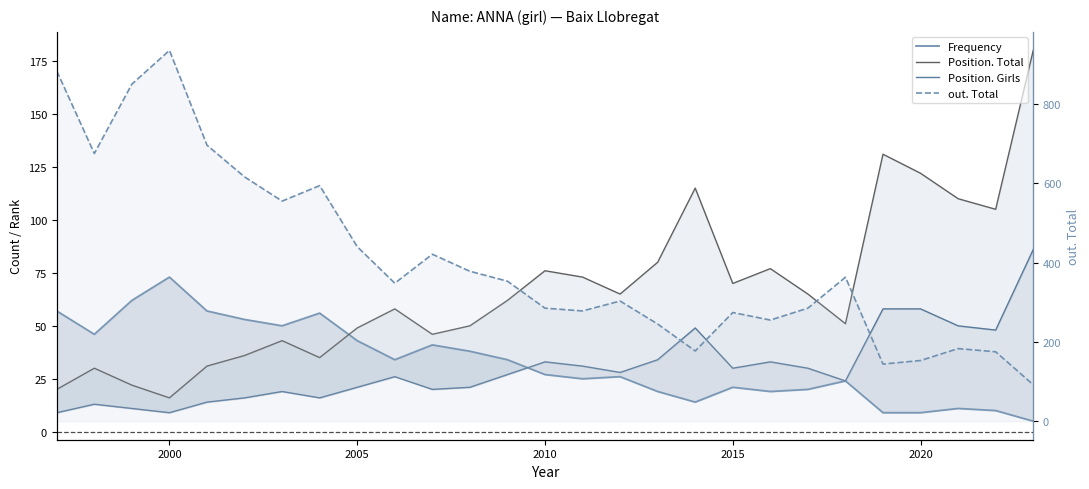

What is the maximum value shown in the chart?

935